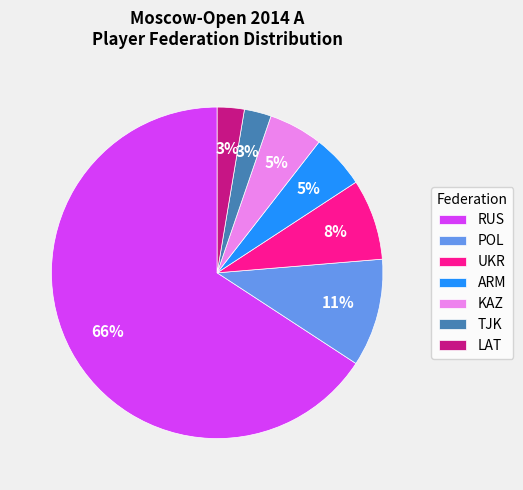

What percentage is the POL slice, to the nearest percent?

11%